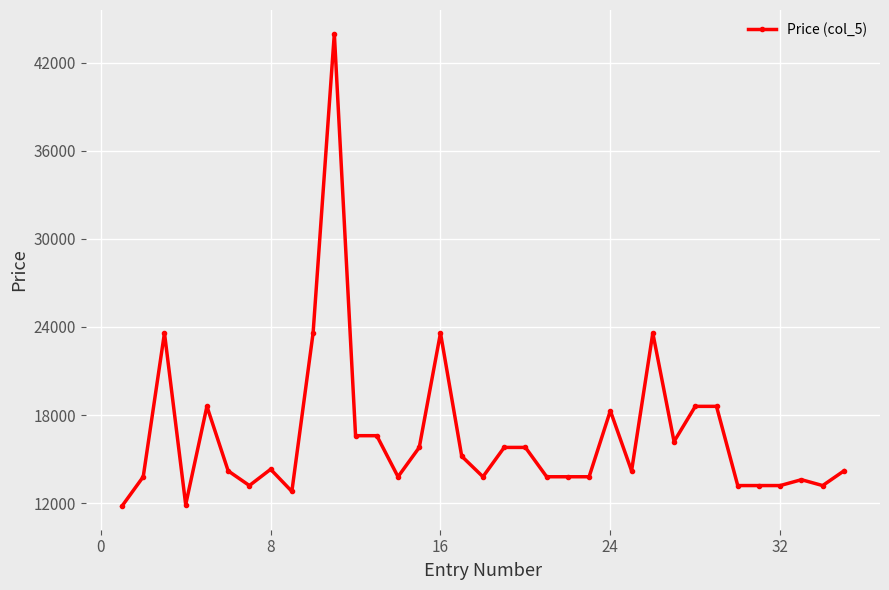

What is the value of the 26th point from the left?

23590